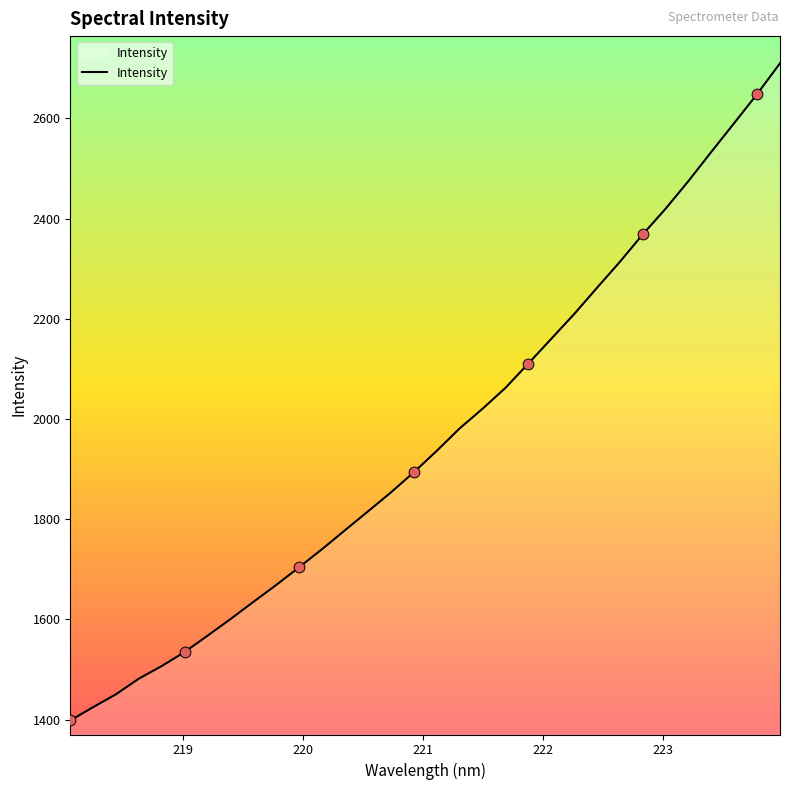

What is the smallest value displayed?

1398.5